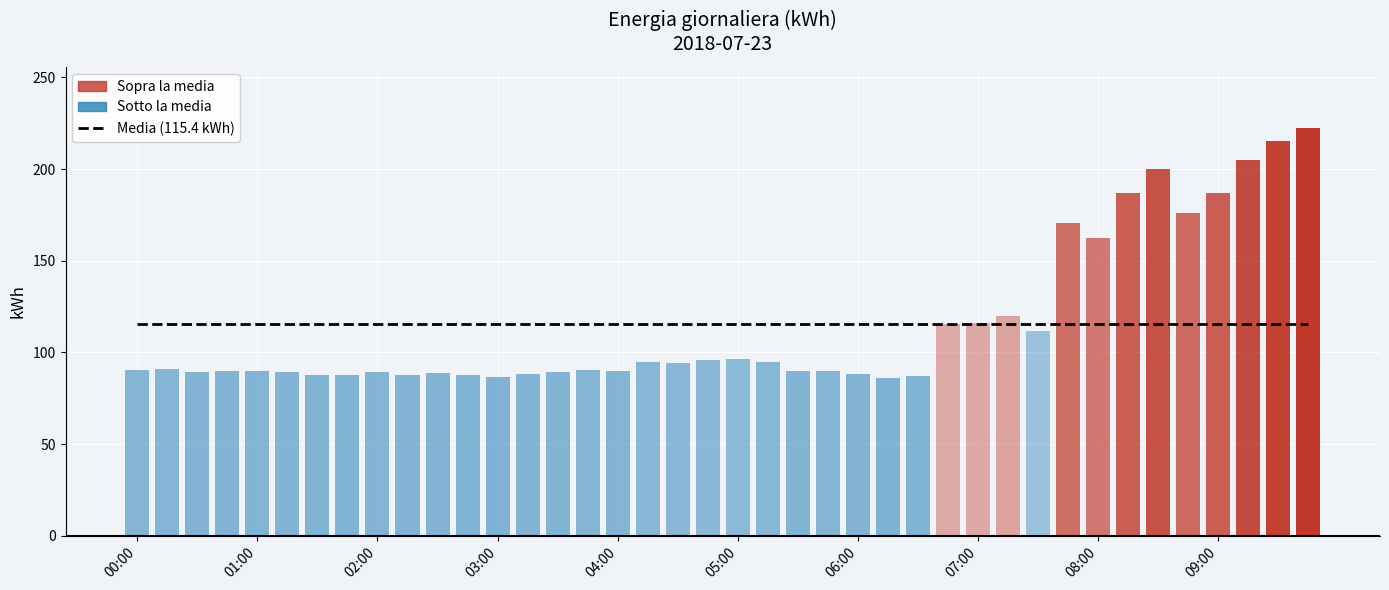

What is the difference between the maximum and second lowest values?

135.9